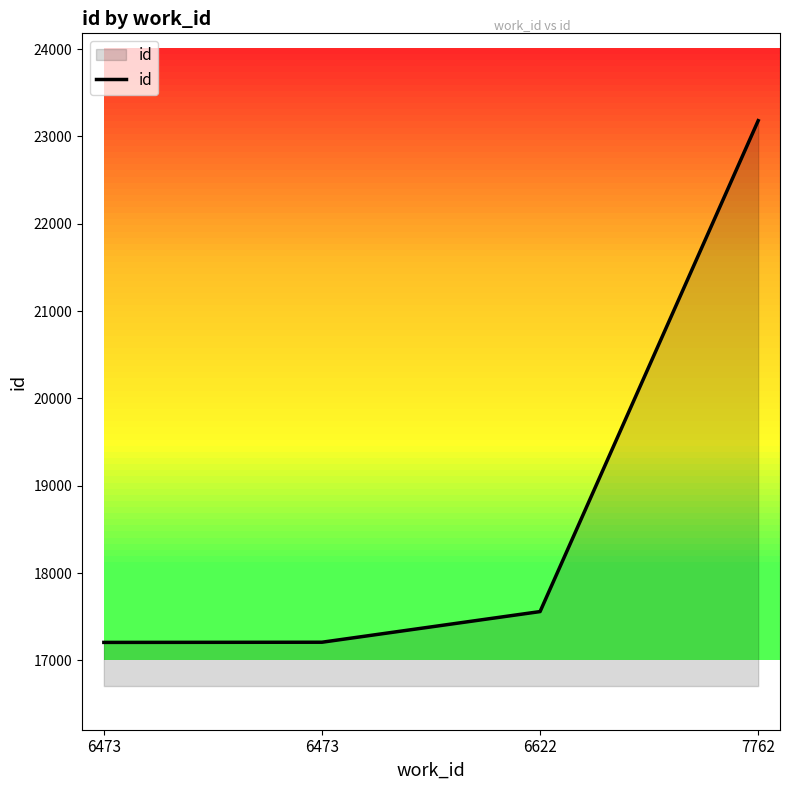

How many distinct data groups are displayed?

1